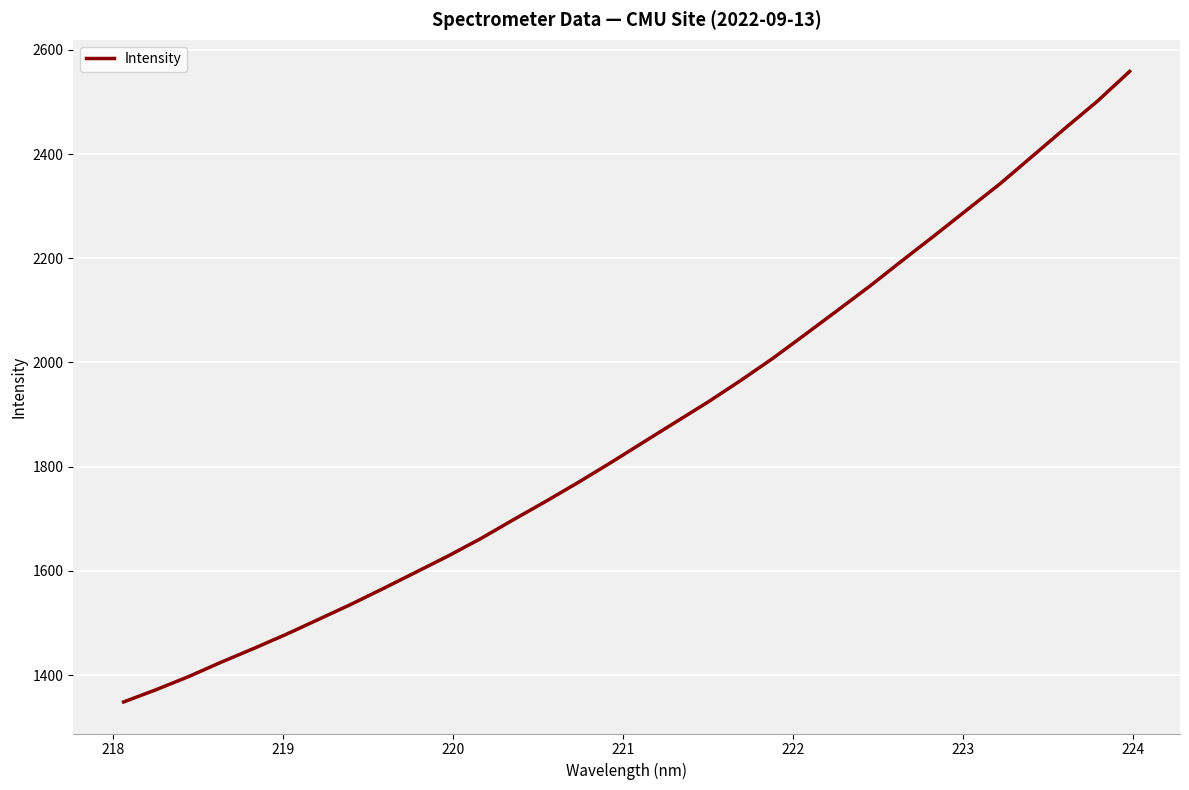

What is the maximum value shown in the chart?

2558.7